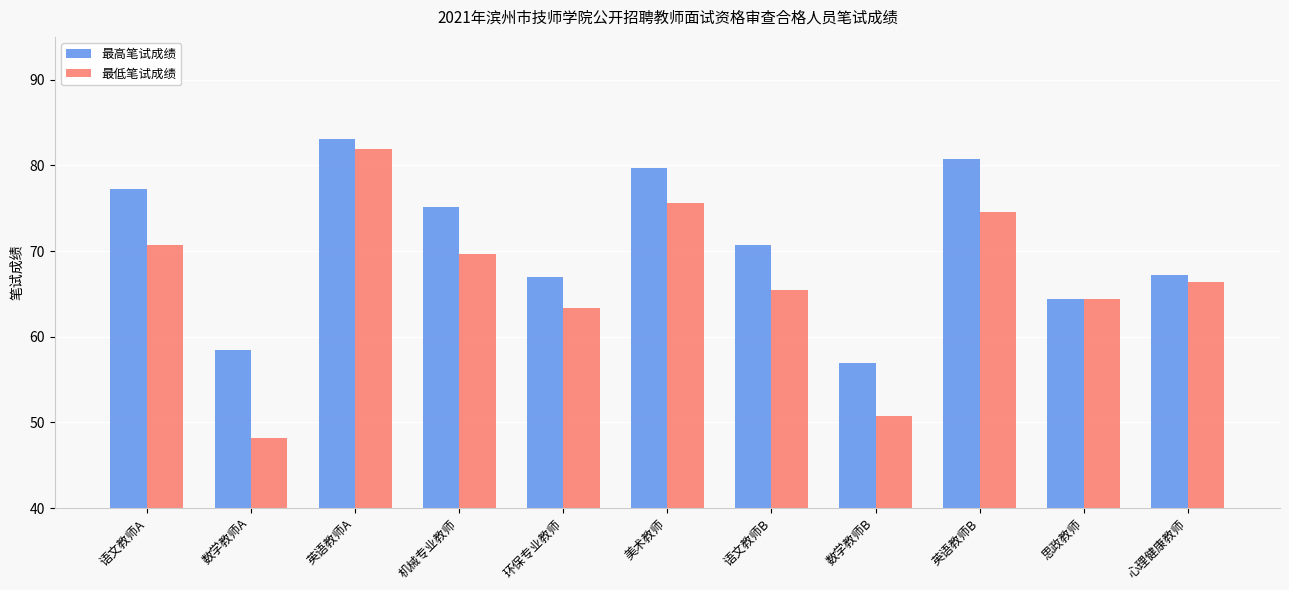

What position from the right is 思政教师?

2